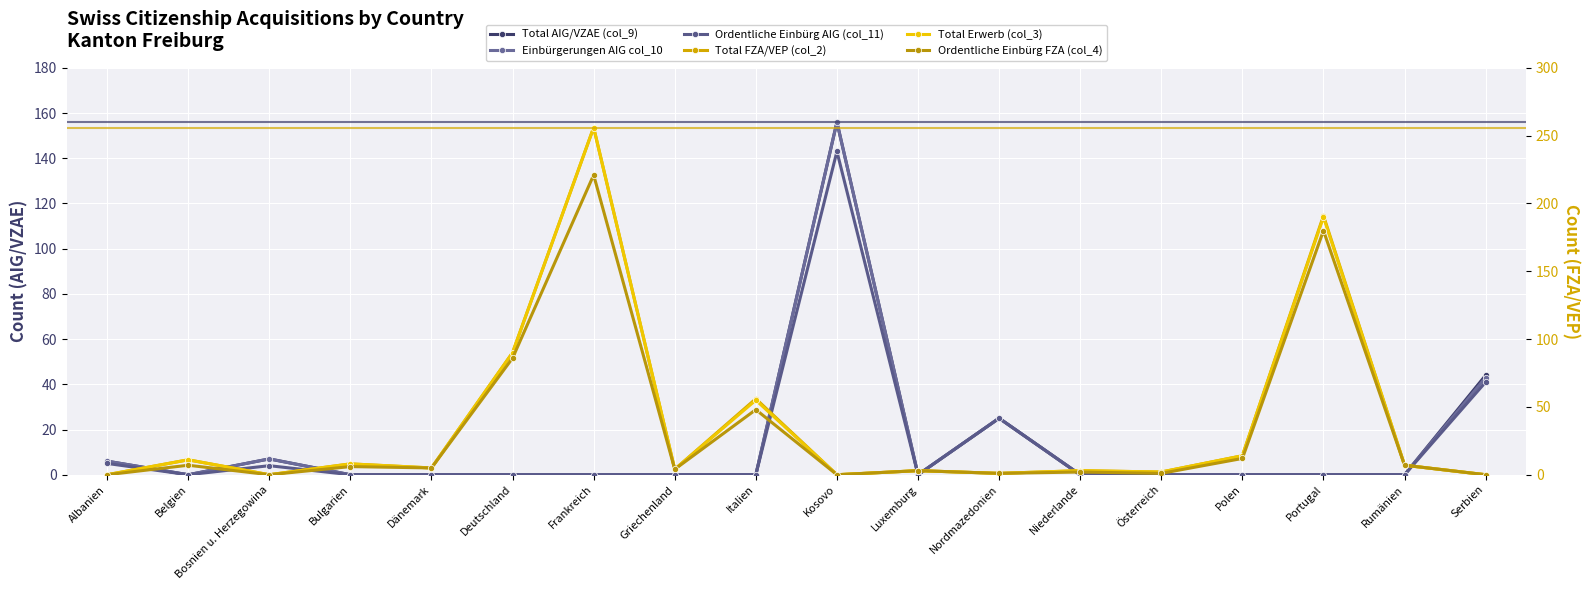

Which category has the highest value in the Total AIG/VZAE (col_9) series?

Kosovo